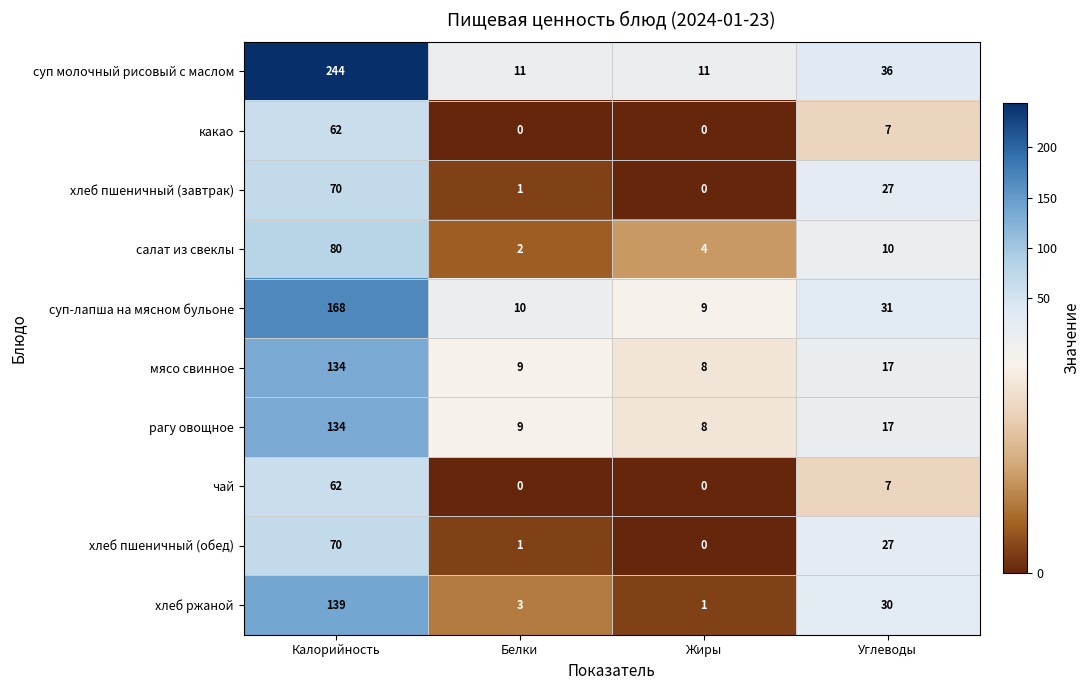

Read the салат из свеклы value at Углеводы, to the nearest 10.

10